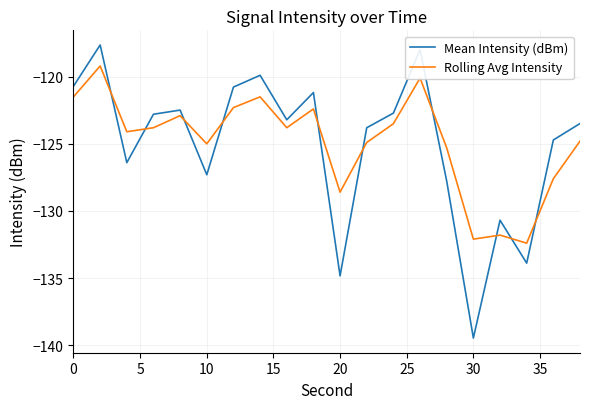

Is this an area chart (filled region under the line)?

No